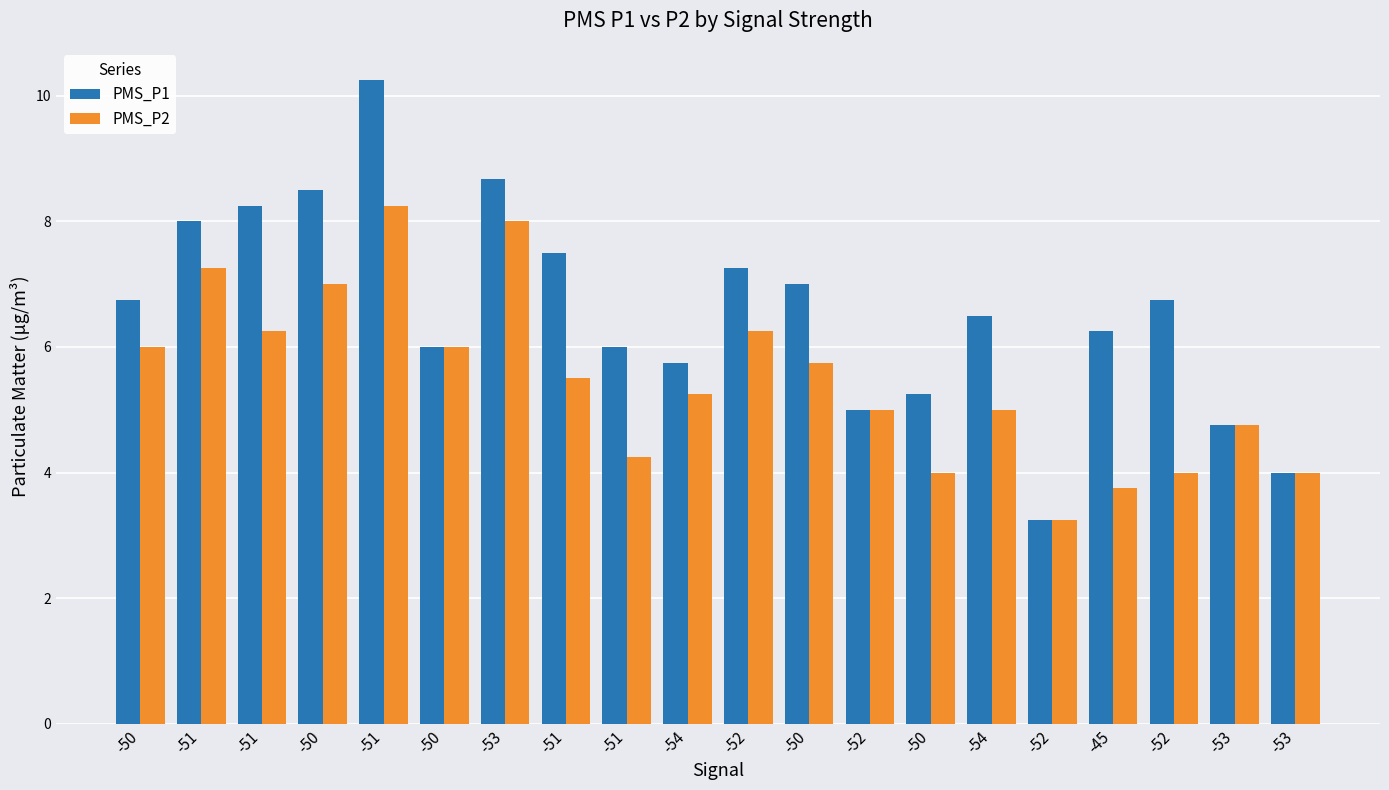

Reading right to left, extract all data points from this chart.

PMS_P1: -53=4.0	-53=4.8	-52=6.8	-45=6.2	-52=3.2	-54=6.5	-50=5.2	-52=5.0	-50=7.0	-52=7.2	-54=5.8	-51=6.0	-51=7.5	-53=8.7	-50=6.0	-51=10.2	-50=8.5	-51=8.2	-51=8.0	-50=6.8
PMS_P2: -53=4.0	-53=4.8	-52=4.0	-45=3.8	-52=3.2	-54=5.0	-50=4.0	-52=5.0	-50=5.8	-52=6.2	-54=5.2	-51=4.2	-51=5.5	-53=8.0	-50=6.0	-51=8.2	-50=7.0	-51=6.2	-51=7.2	-50=6.0